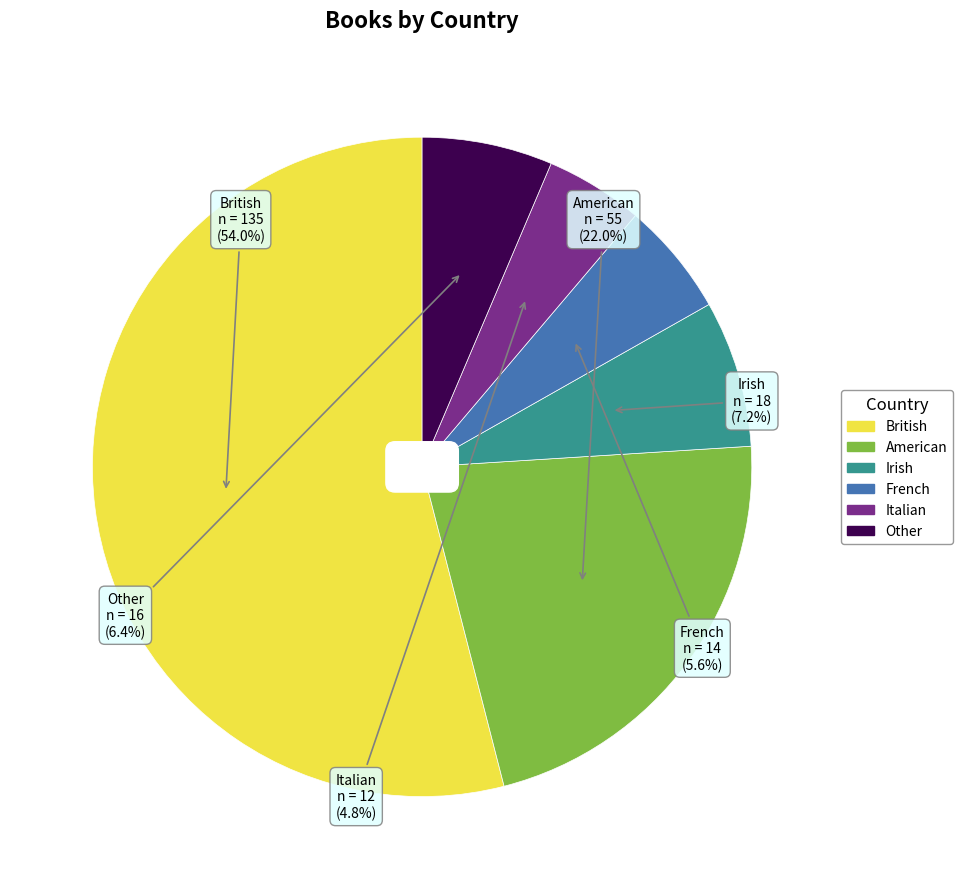

The French slice represents 6% of the pie. True or false?

True